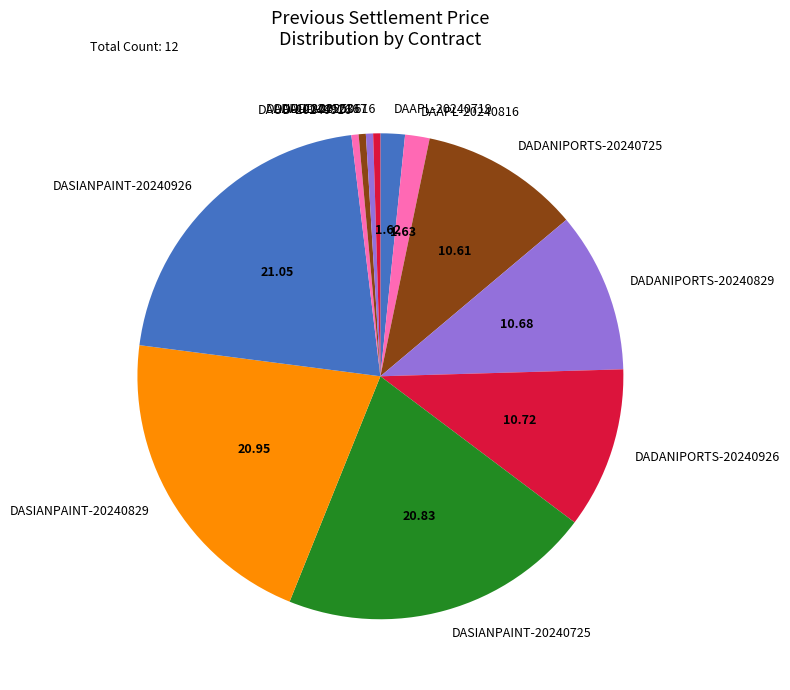

Does DAAPL-20240816 account for over 50% of the chart?

No